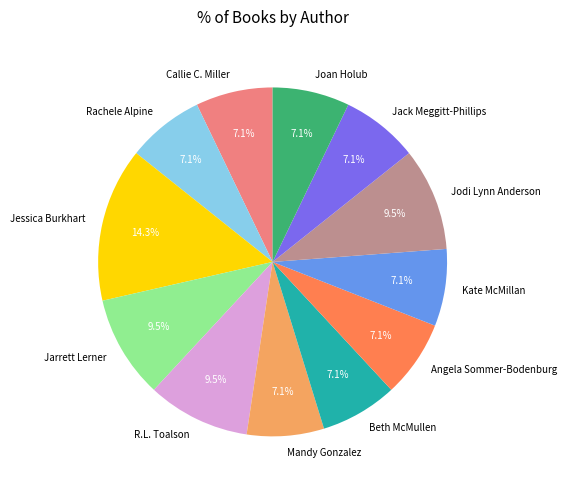

Approximately how many times larger is the value at R.L. Toalson compared to Jodi Lynn Anderson?

1.0